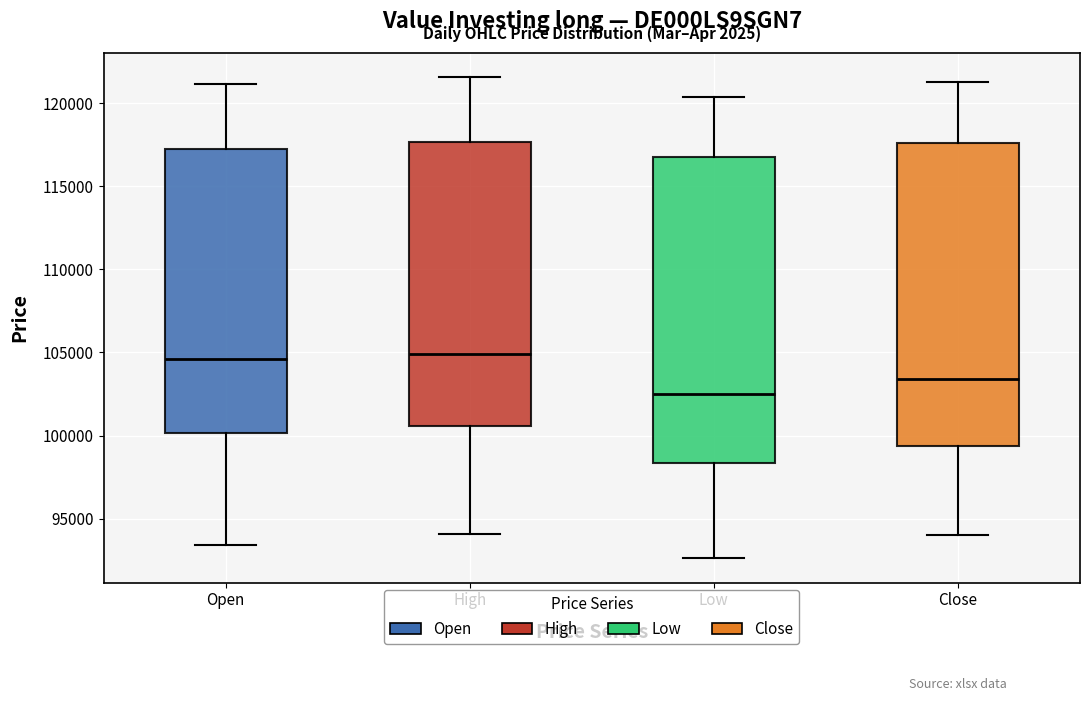

Reading left to right, read every box against the y-axis: the position of its median line, the range the box covers, and the ends of its whiskers. The values are not printed on the chart, so give them approximately, as read against the axis.

Open: median 104500, box 100000 to 117500, whiskers 93500 to 121000
High: median 105000, box 100500 to 117500, whiskers 94000 to 121500
Low: median 102500, box 98500 to 116500, whiskers 92500 to 120500
Close: median 103500, box 99500 to 117500, whiskers 94000 to 121500